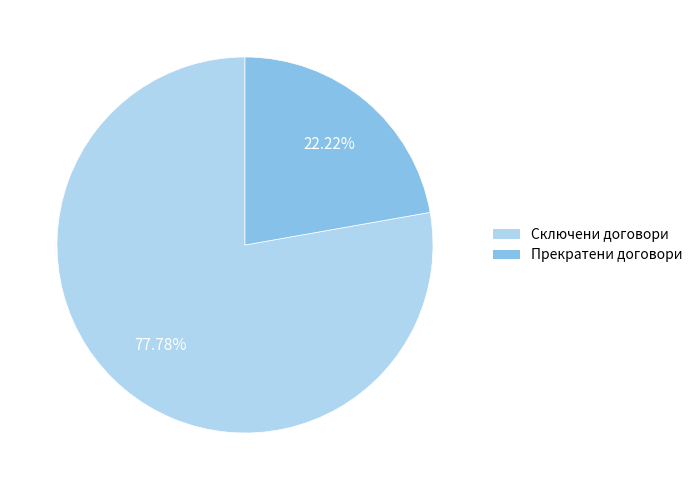

Rank the categories by value from lowest to highest.

Прекратени договори, Сключени договори